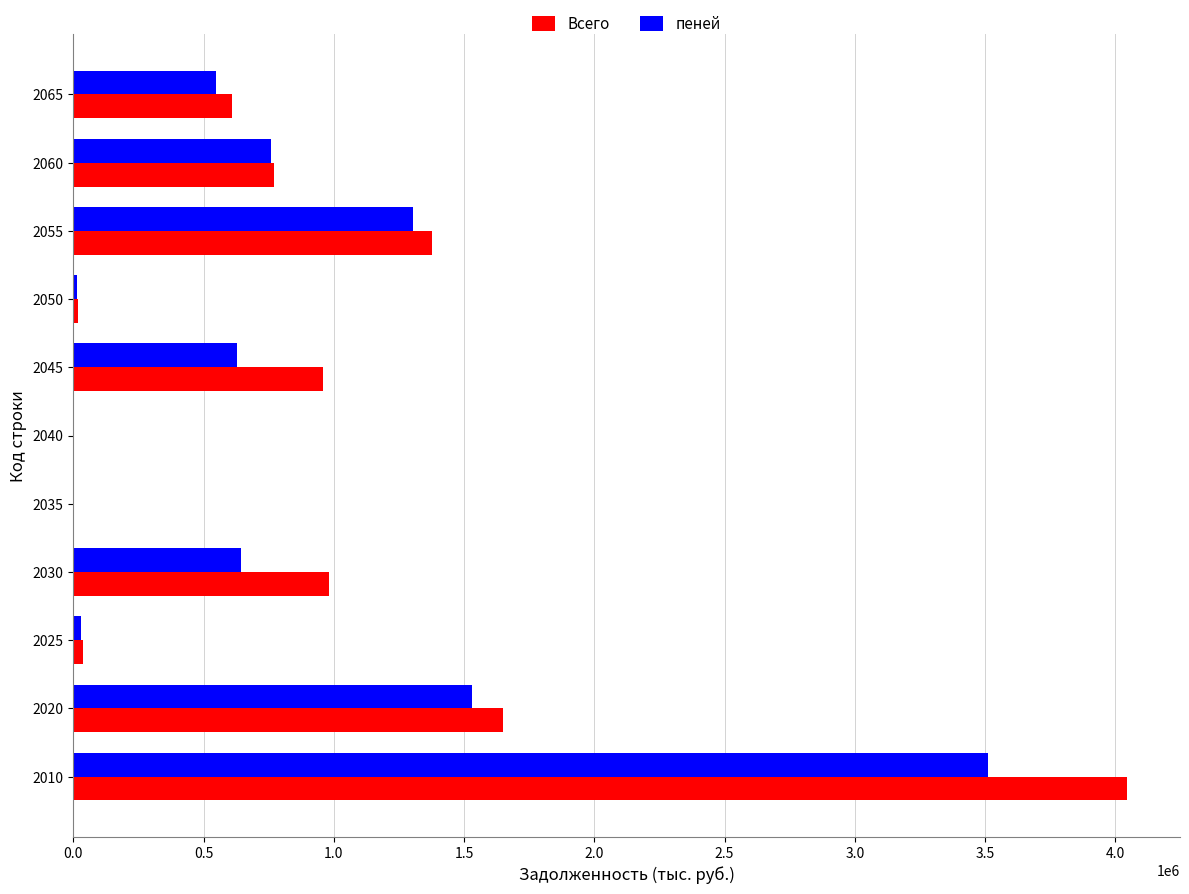

What is the sum of all Всего values?

10450378